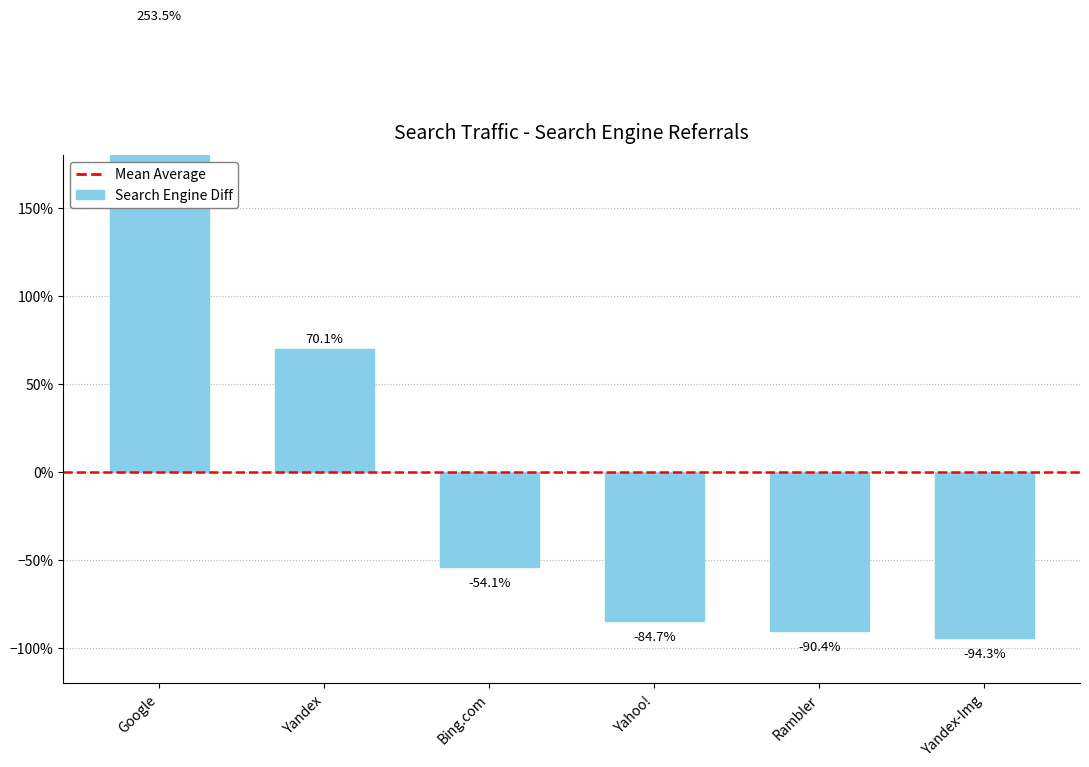

List the labels in order of value, smallest first.

Yandex-Img, Rambler, Yahoo!, Bing.com, Yandex, Google